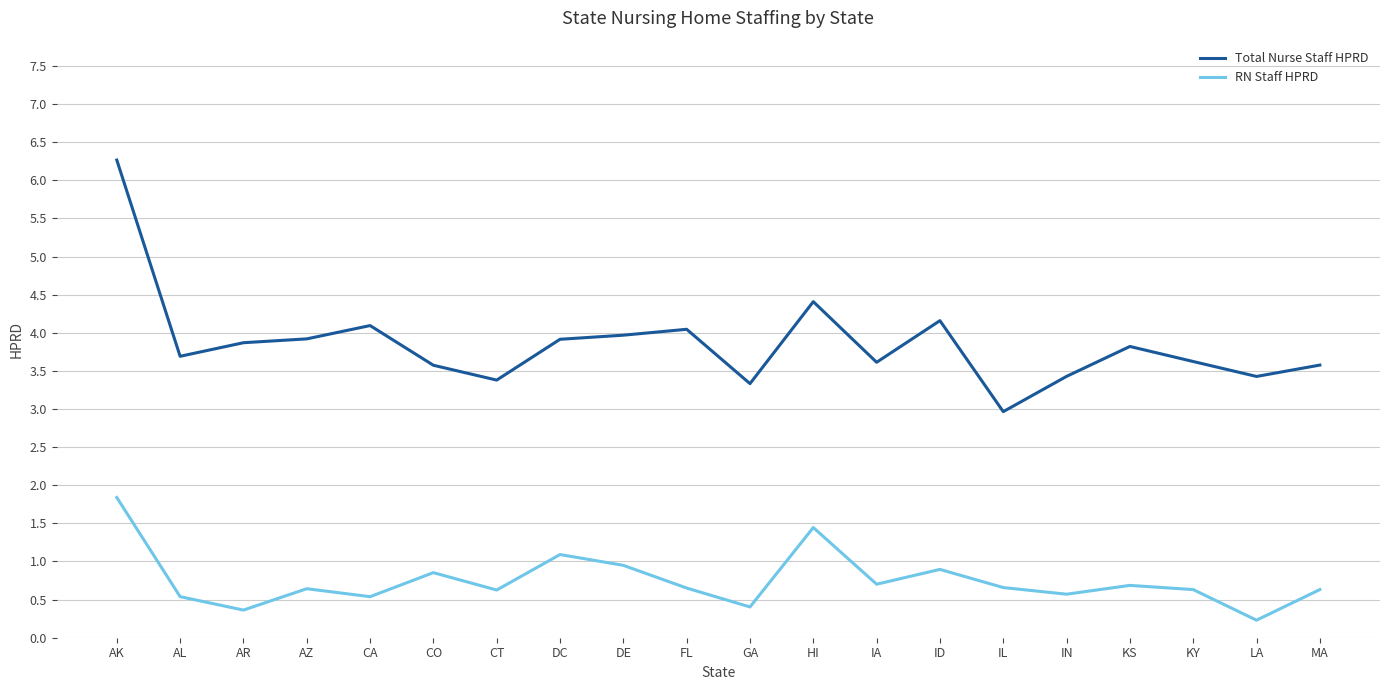

What is the average value of the Total Nurse Staff HPRD series?

3.9